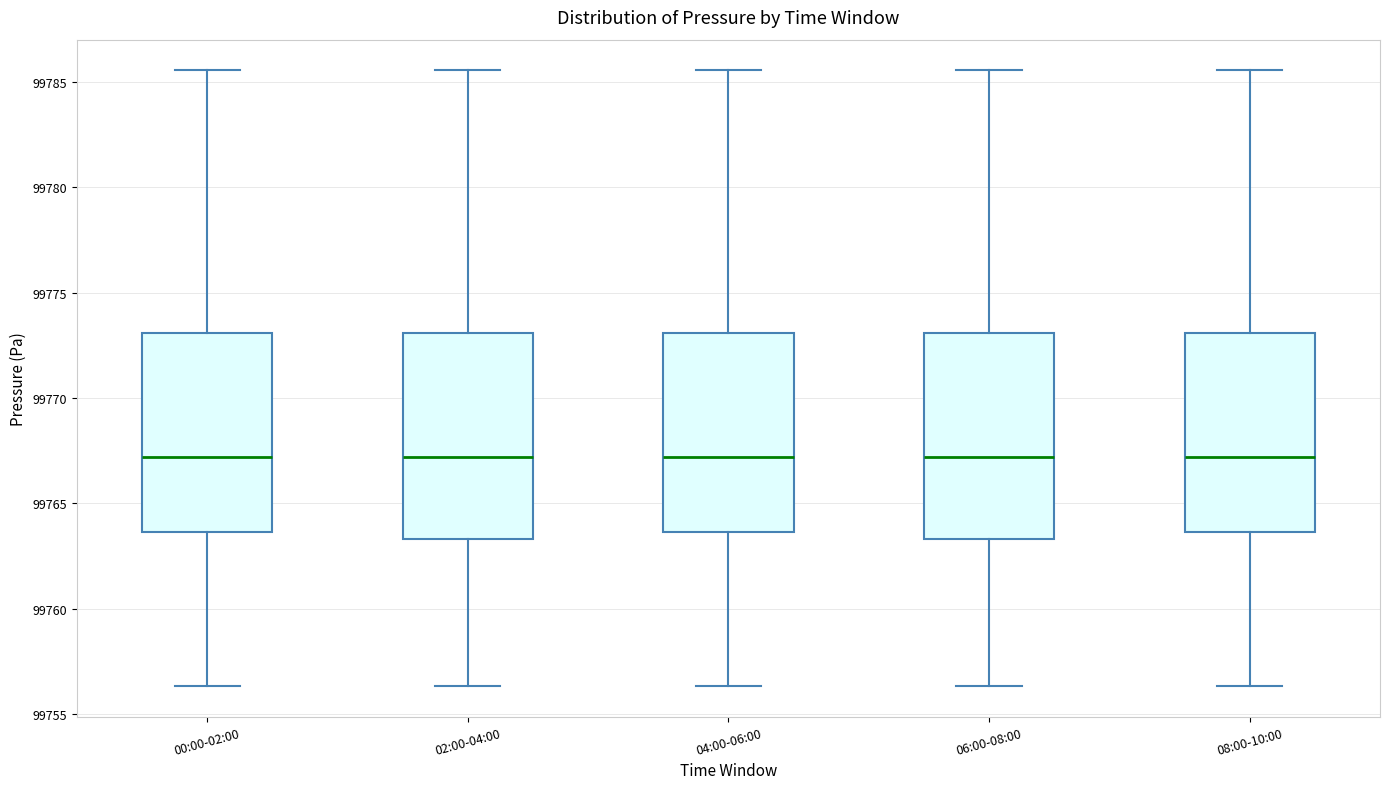

Reading left to right, transcribe this box plot: for each box, give where its median line is, the range the box spans, and where its two whiskers end, as read against the y-axis. The values are not printed on the chart, so give them approximately, as read against the axis.

00:00-02:00: median 99767.0, box 99763.5 to 99773.0, whiskers 99756.5 to 99785.5
02:00-04:00: median 99767.0, box 99763.5 to 99773.0, whiskers 99756.5 to 99785.5
04:00-06:00: median 99767.0, box 99763.5 to 99773.0, whiskers 99756.5 to 99785.5
06:00-08:00: median 99767.0, box 99763.5 to 99773.0, whiskers 99756.5 to 99785.5
08:00-10:00: median 99767.0, box 99763.5 to 99773.0, whiskers 99756.5 to 99785.5